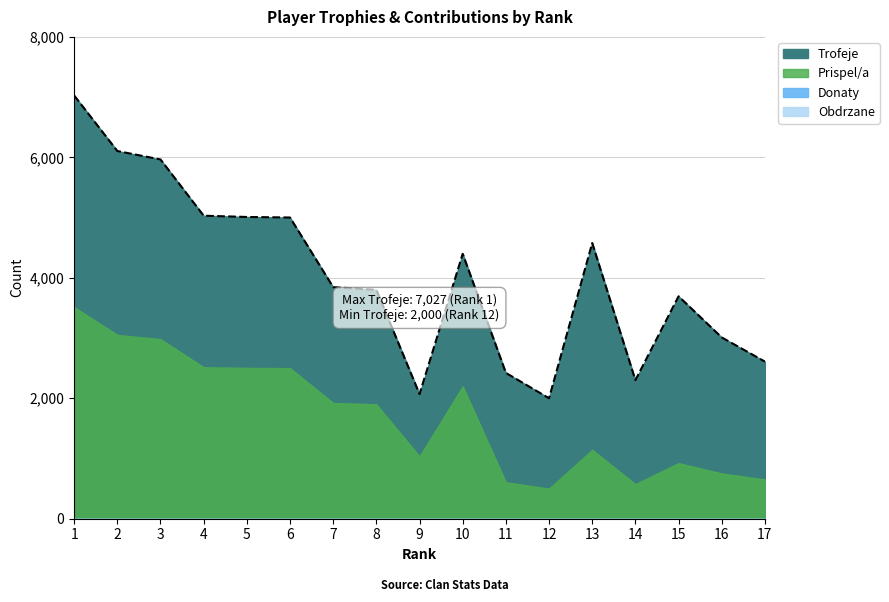

The Trofeje series shows 2421 at 11. True or false?

True